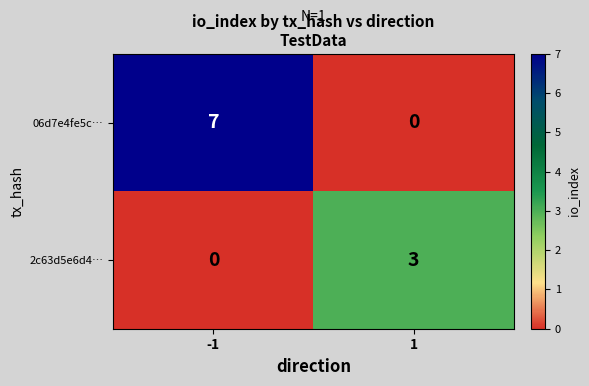

How many values in 2c63d5e6d4… are above zero?

1